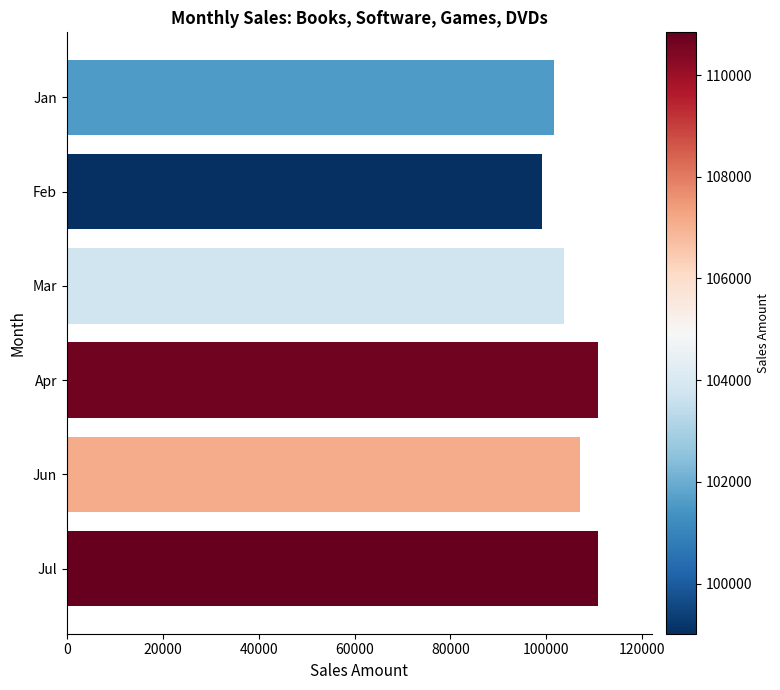

What is the sum of all values?

633009